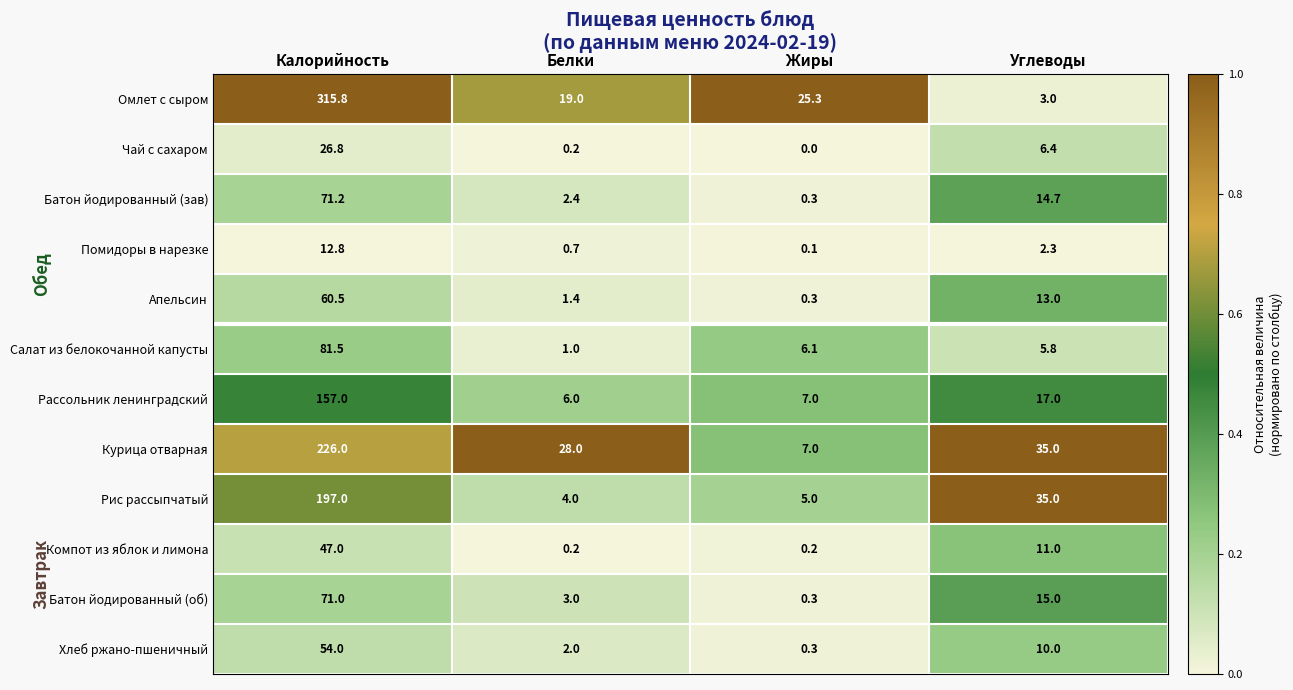

At which label does Курица отварная first exceed 35?

Калорийность